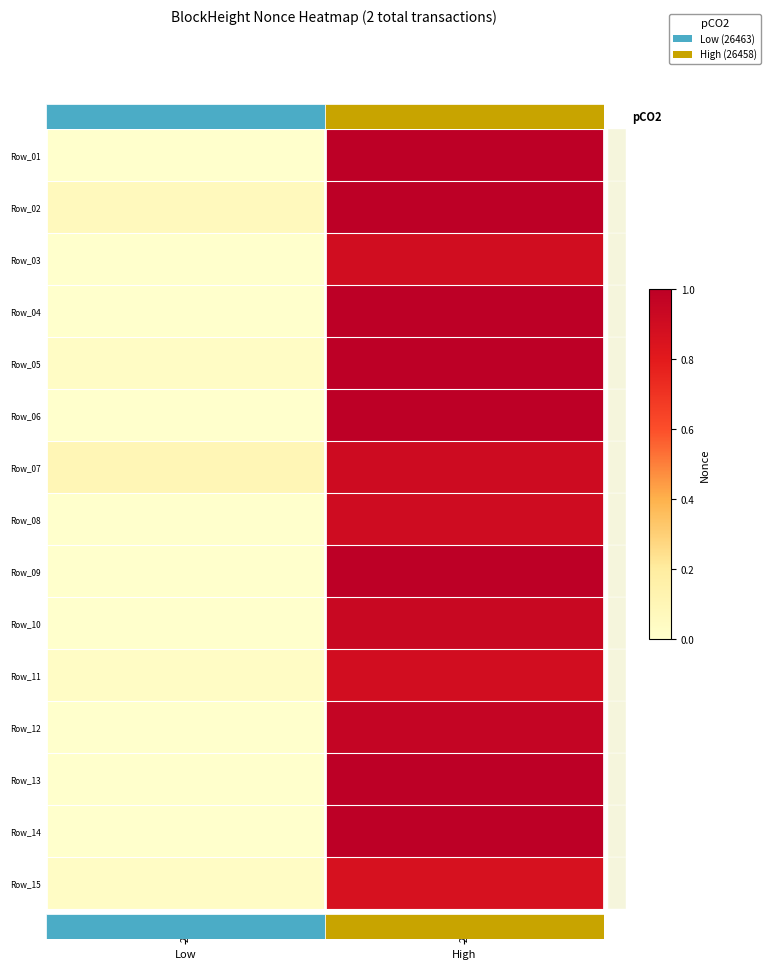

Which label corresponds to the largest value in the chart?

26458